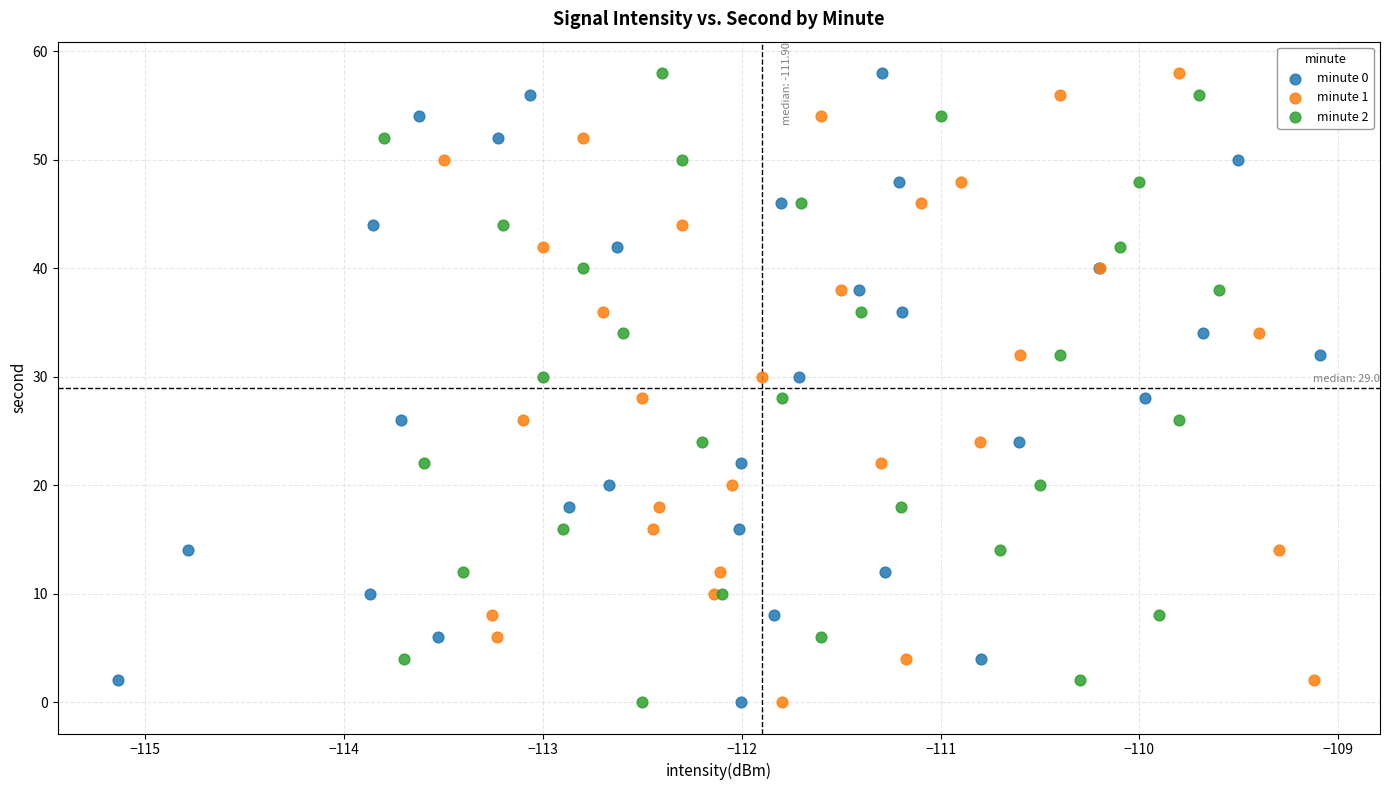

What are all the series names shown in the legend?

minute 0, minute 1, minute 2